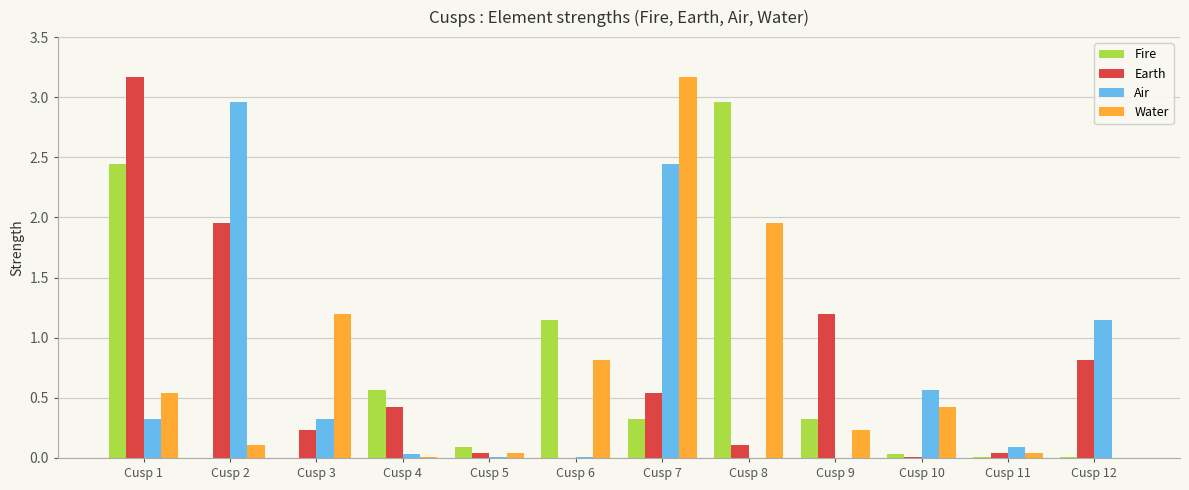

The value of Air at Cusp 12 is 1.2. True or false?

True